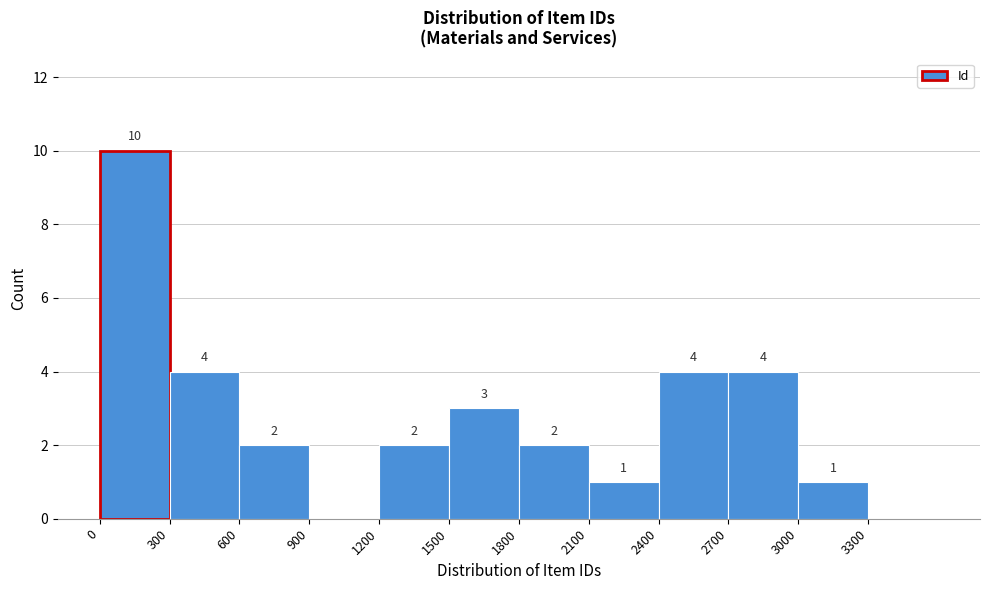

Over which range of the x-axis is the bar tallest?

0 to 300